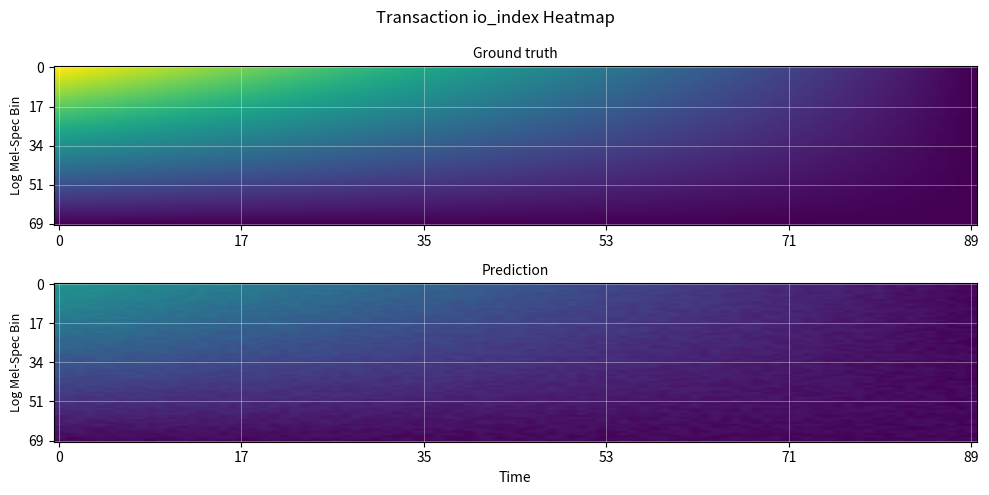

At how many categories does at least one series exceed 398?

1